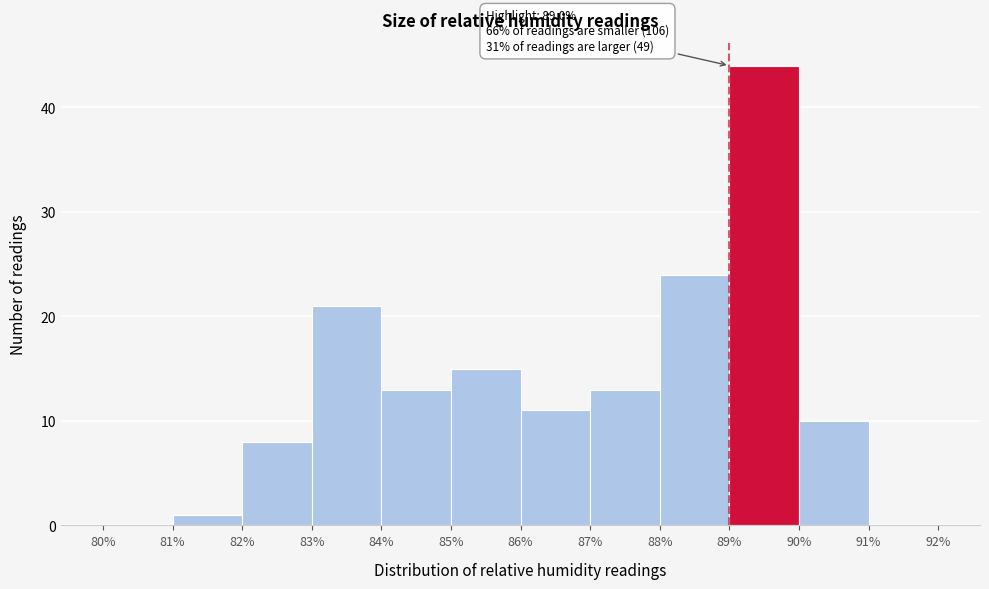

Which range on the x-axis has the tallest bar?

89% to 90%